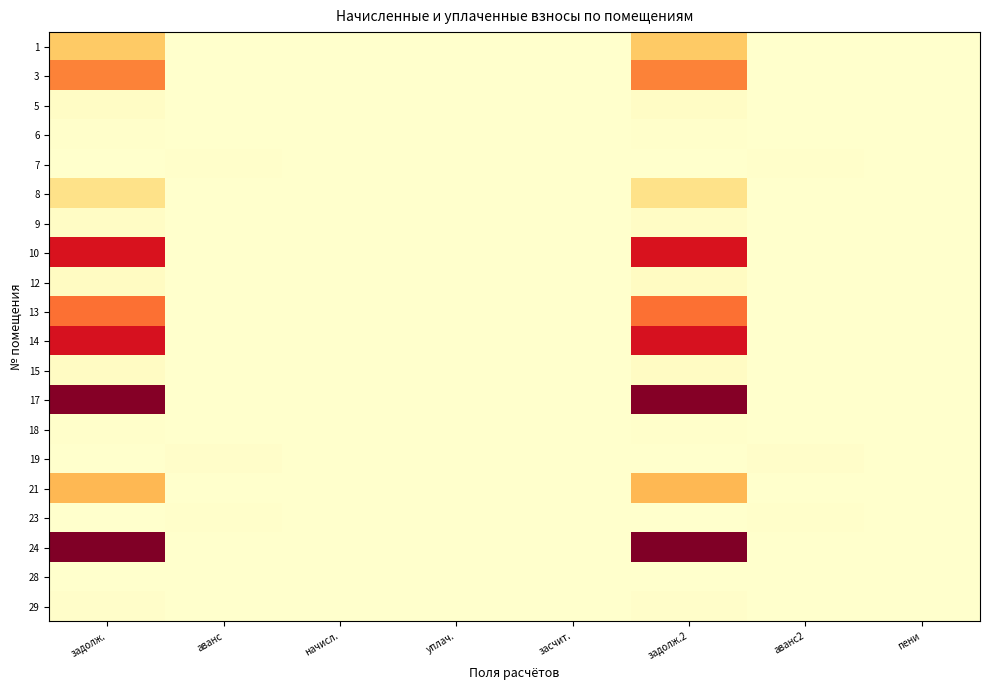

Reading left to right, transcribe all the data shown in this chart.

1: задолж.=8392.0	аванс=0.0	начисл.=0.0	уплач.=0.0	засчит.=0.0	задолж.2=8392.0	аванс2=0.0	пени=0.0
3: задолж.=14749.9	аванс=0.0	начисл.=0.0	уплач.=0.0	засчит.=0.0	задолж.2=14749.9	аванс2=0.0	пени=0.0
5: задолж.=650.8	аванс=0.0	начисл.=0.0	уплач.=0.0	засчит.=0.0	задолж.2=650.8	аванс2=0.0	пени=0.0
6: задолж.=217.8	аванс=0.0	начисл.=0.0	уплач.=0.0	засчит.=0.0	задолж.2=217.8	аванс2=0.0	пени=0.0
7: задолж.=0.0	аванс=169.1	начисл.=0.0	уплач.=0.0	засчит.=0.0	задолж.2=0.0	аванс2=169.1	пени=0.0
8: задолж.=5426.5	аванс=0.0	начисл.=0.0	уплач.=0.0	засчит.=0.0	задолж.2=5426.5	аванс2=0.0	пени=0.0
9: задолж.=640.1	аванс=0.0	начисл.=0.0	уплач.=0.0	засчит.=0.0	задолж.2=640.1	аванс2=0.0	пени=0.0
10: задолж.=22089.7	аванс=0.0	начисл.=0.0	уплач.=0.0	засчит.=0.0	задолж.2=22089.7	аванс2=0.0	пени=0.0
12: задолж.=841.7	аванс=0.0	начисл.=0.0	уплач.=0.0	засчит.=0.0	задолж.2=841.7	аванс2=0.0	пени=0.0
13: задолж.=15723.7	аванс=0.0	начисл.=0.0	уплач.=0.0	засчит.=0.0	задолж.2=15723.7	аванс2=0.0	пени=0.0
14: задолж.=22303.1	аванс=0.0	начисл.=0.0	уплач.=0.0	засчит.=0.0	задолж.2=22303.1	аванс2=0.0	пени=0.0
15: задолж.=729.2	аванс=0.0	начисл.=0.0	уплач.=0.0	засчит.=0.0	задолж.2=729.2	аванс2=0.0	пени=0.0
17: задолж.=27798.9	аванс=0.0	начисл.=0.0	уплач.=0.0	засчит.=0.0	задолж.2=27798.9	аванс2=0.0	пени=0.0
18: задолж.=220.0	аванс=0.0	начисл.=0.0	уплач.=0.0	засчит.=0.0	задолж.2=220.0	аванс2=0.0	пени=0.0
19: задолж.=0.0	аванс=265.0	начисл.=0.0	уплач.=0.0	засчит.=0.0	задолж.2=0.0	аванс2=265.0	пени=0.0
21: задолж.=10000.2	аванс=0.0	начисл.=0.0	уплач.=0.0	засчит.=0.0	задолж.2=10000.2	аванс2=0.0	пени=0.0
23: задолж.=0.0	аванс=167.9	начисл.=0.0	уплач.=0.0	засчит.=0.0	задолж.2=0.0	аванс2=167.9	пени=0.0
24: задолж.=28225.7	аванс=0.0	начисл.=0.0	уплач.=0.0	засчит.=0.0	задолж.2=28225.7	аванс2=0.0	пени=0.0
28: задолж.=0.0	аванс=3.5	начисл.=0.0	уплач.=0.0	засчит.=0.0	задолж.2=0.0	аванс2=3.5	пени=0.0
29: задолж.=320.1	аванс=0.0	начисл.=0.0	уплач.=0.0	засчит.=0.0	задолж.2=320.1	аванс2=0.0	пени=0.0